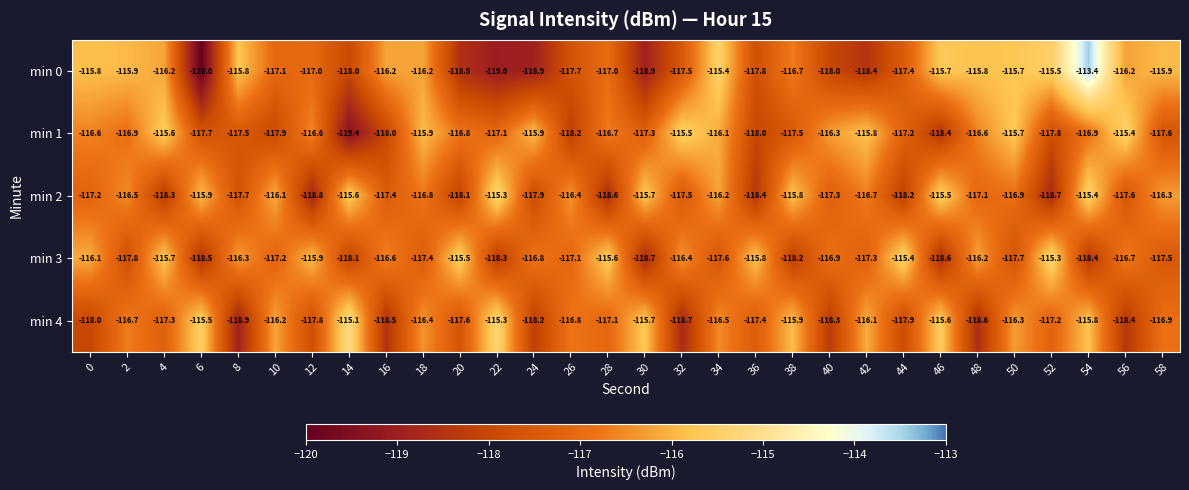

At which category is the sum across all series the highest?

54